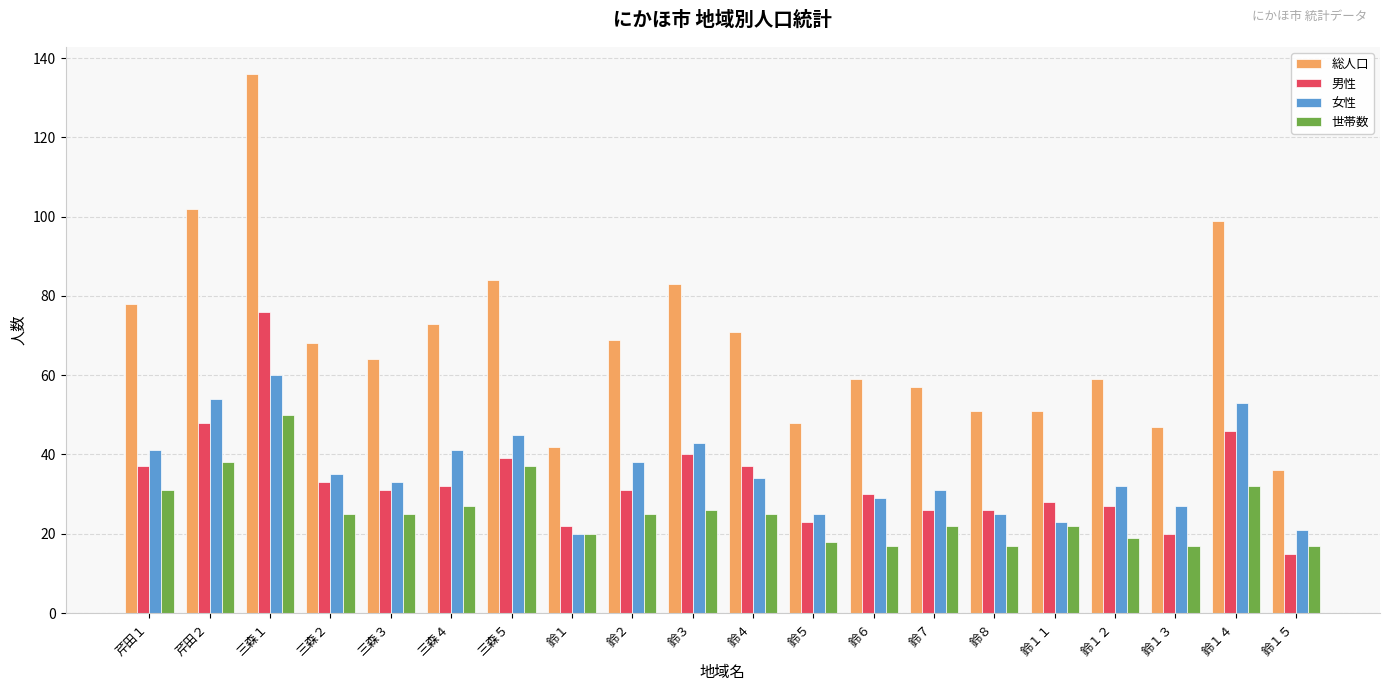

What is the total value across all series at 鈴８?

119